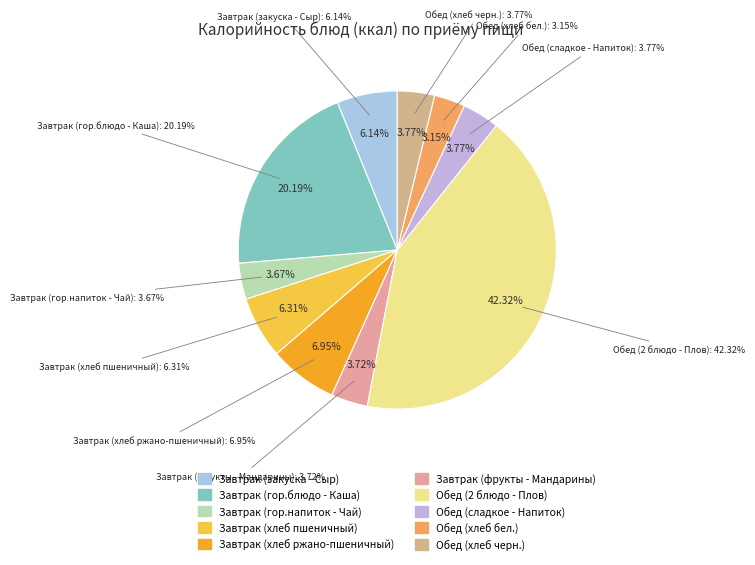

To the nearest percent, what is the combined percentage of Завтрак (гор.блюдо - Каша) and Завтрак (хлеб пшеничный)?

26%